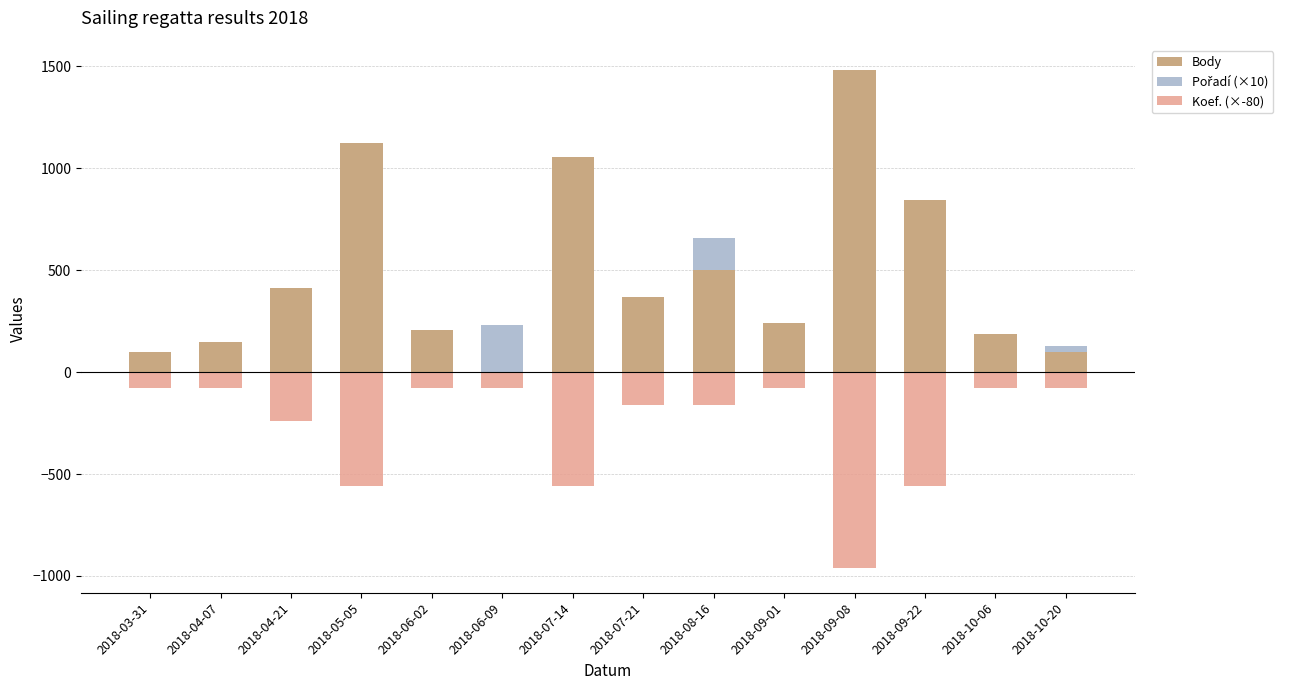

List the series in order of their peak value, highest first.

Body, Pořadí (×10), Koef. (×-80)